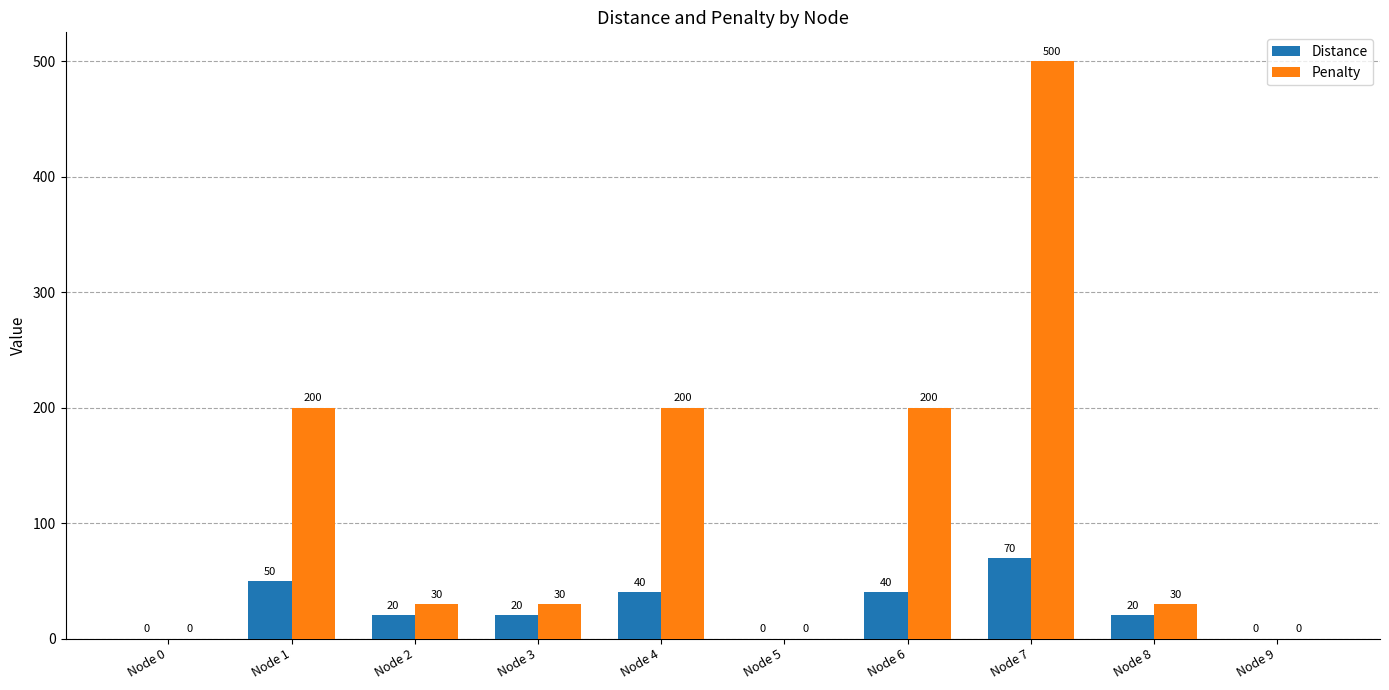

What value does the Distance series have at Node 1, to the nearest 10?

50